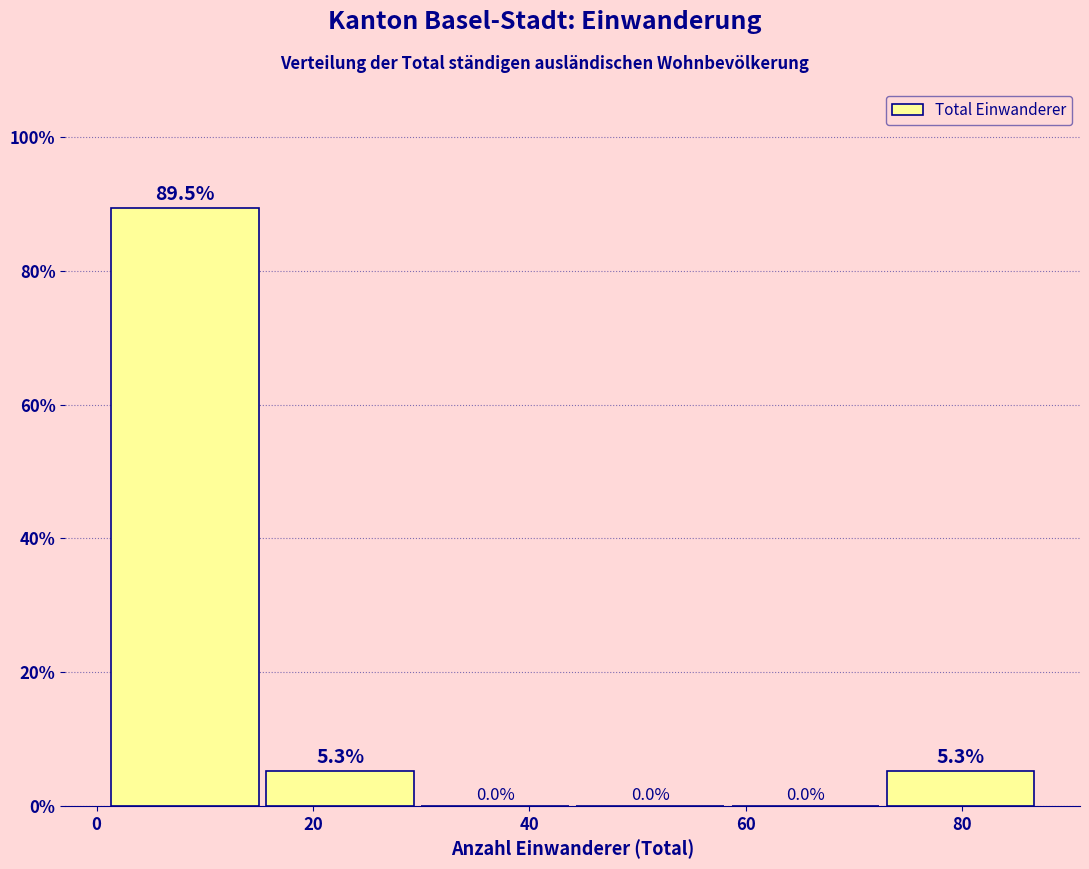

What is the height of the bar covering 72 to 88 on the x-axis? The bar edges are not printed on the chart, so give them approximately, as read against the axis.

5.3